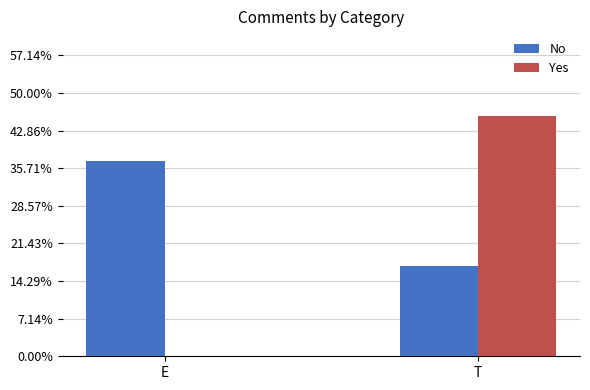

Which series changed the most between E and T?

Yes